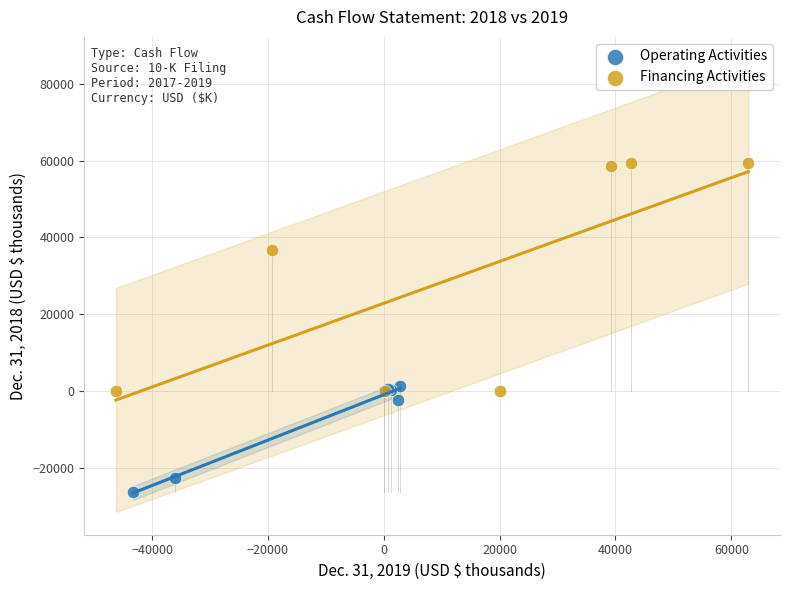

What are all the series names shown in the legend?

Operating Activities, Financing Activities